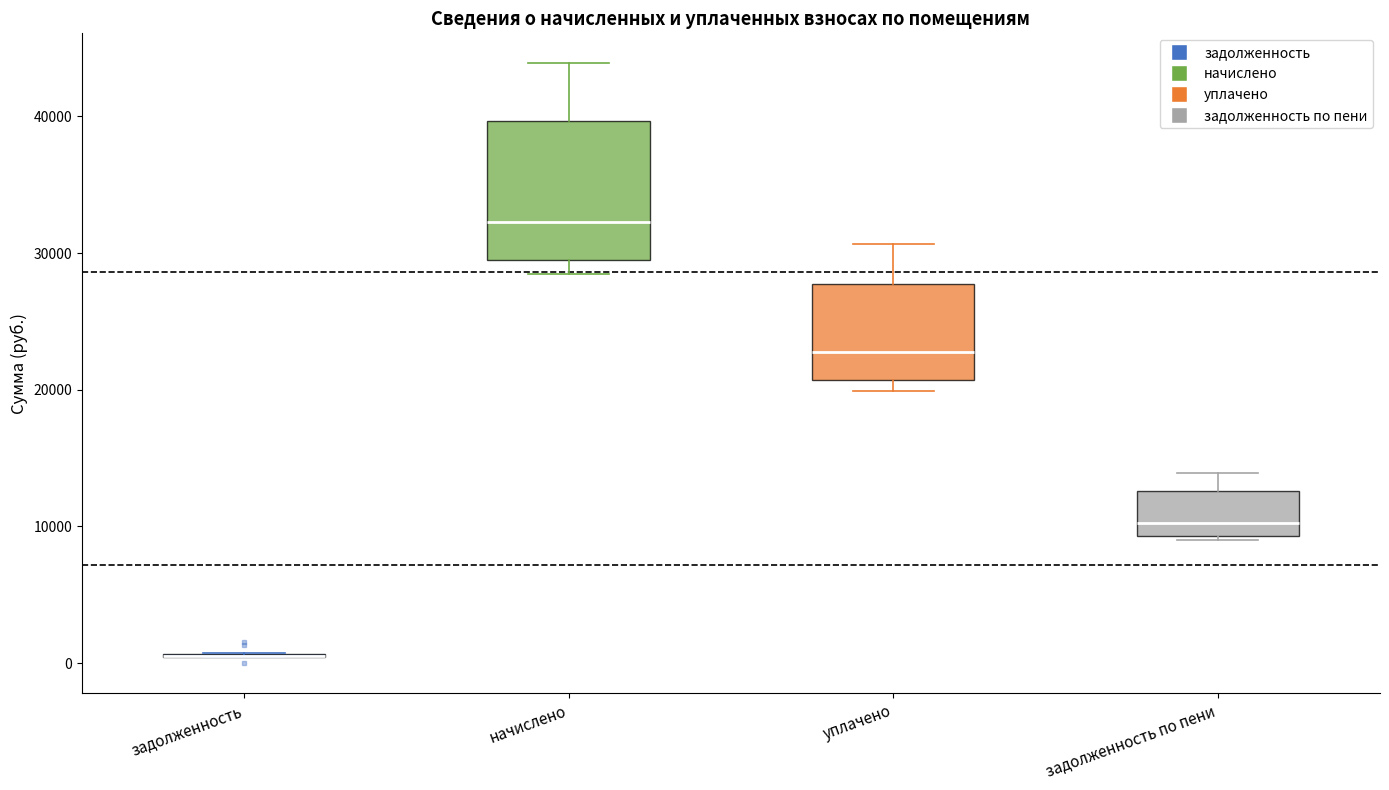

Reading left to right, read every box against the y-axis: the position of its median line, the range the box covers, and the ends of its whiskers. The values are not printed on the chart, so give them approximately, as read against the axis.

задолженность: box collapsed to a line at 1000, whiskers 0 to 1000
начислено: median 32000, box 29000 to 40000, whiskers 29000 (just below the box's lower edge) to 44000
уплачено: median 23000, box 21000 to 28000, whiskers 20000 to 31000
задолженность по пени: median 10000, box 9000 to 13000, whiskers 9000 (just below the box's lower edge) to 14000